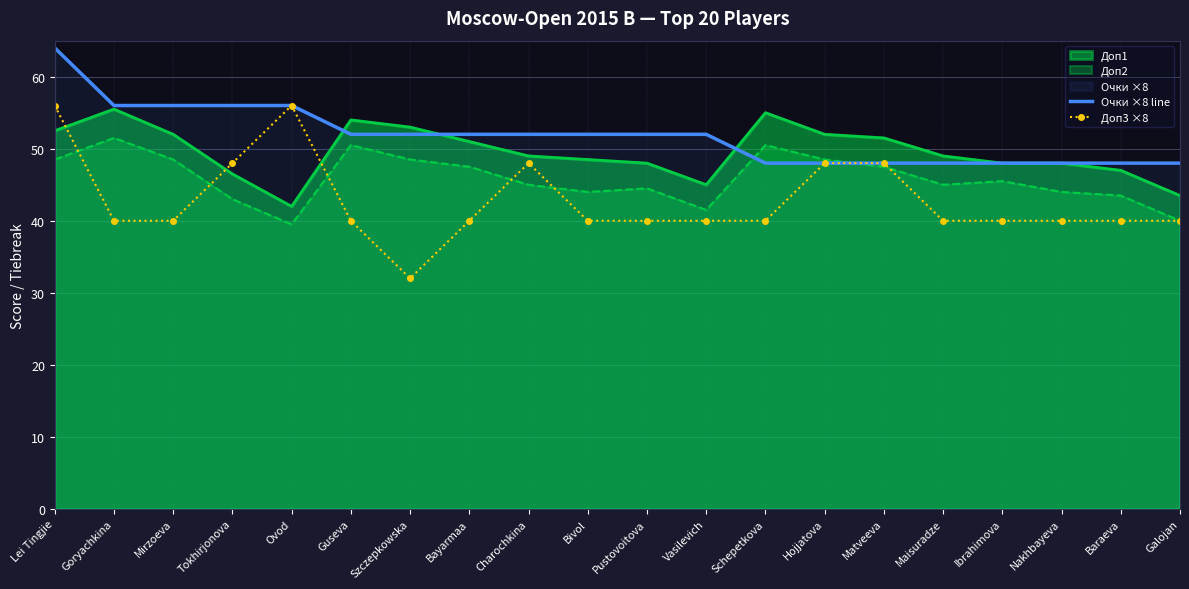

Which series has the widest spread of values?

Доп3 ×8